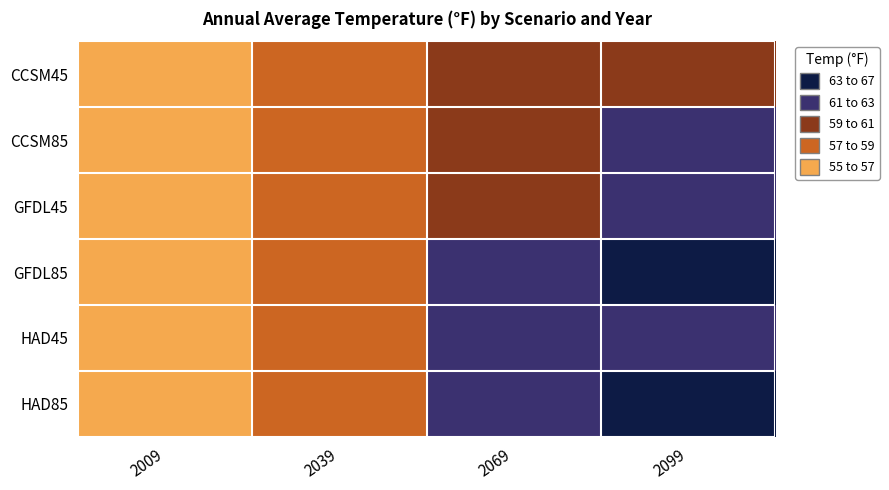

At which category is the sum across all series the highest?

2099